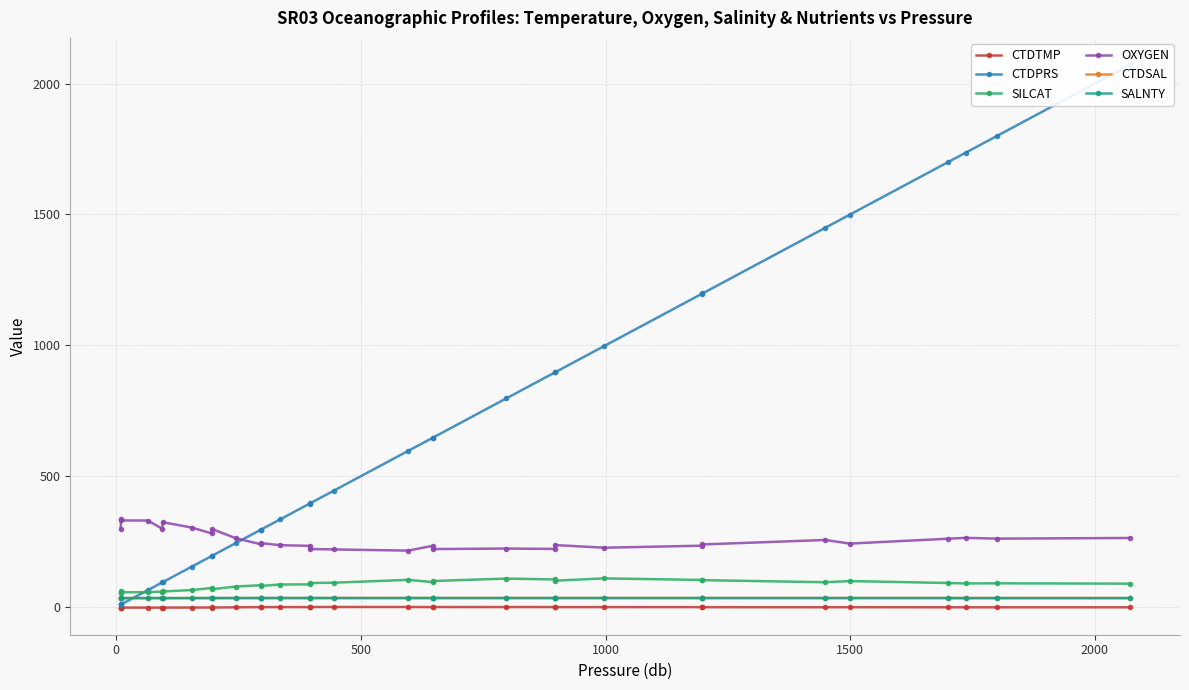

Reading left to right, extract all data points from this chart.

CTDTMP: -1.9	-1.9	-1.9	-1.9	-1.9	-1.8	-1.8	-1.4	-1.7	-0.8	-0.1	-0.2	-0.0	0.0	0.4	0.4	0.5	-0.0	0.3	0.1	0.2	-0.2	-0.0	-0.2	-0.3	-0.6	-0.3	-0.7	-0.8	-0.7	-0.8
CTDPRS: 9.4	10.0	10.2	65.0	94.6	95.0	154.9	195.3	195.4	245.5	295.9	296.0	335.5	395.7	396.3	445.4	596.8	646.8	646.9	797.1	897.1	897.3	997.4	1197.9	1198.0	1448.7	1499.2	1700.3	1735.8	1800.1	2070.7
SILCAT: 60.4	55.4	56.8	56.7	59.3	59.7	65.2	73.1	68.3	78.7	83.7	81.0	86.3	86.8	91.9	93.3	104.0	95.5	99.7	108.9	105.6	101.0	109.7	103.7	103.0	95.0	99.4	92.1	90.4	91.0	89.5
OXYGEN: 297.7	336.5	331.1	330.7	298.9	324.4	303.7	281.4	298.3	262.6	240.0	244.4	236.5	234.0	222.0	220.3	215.8	234.1	221.7	223.7	222.2	237.0	226.9	234.6	239.4	256.4	242.6	261.3	264.5	261.6	264.0
CTDSAL: 34.3	34.2	34.3	34.3	34.3	34.3	34.4	34.4	34.4	34.5	34.6	34.6	34.6	34.6	34.7	34.7	34.7	34.6	34.7	34.7	34.7	34.6	34.7	34.7	34.6	34.6	34.6	34.6	34.6	34.6	34.6
SALNTY: 34.4	34.2	34.4	34.5	34.6	34.4	34.6	34.6	34.6	34.7	34.7	34.7	34.6	34.7	34.7	34.6	34.7	34.7	34.7	34.7	34.7	34.6	34.6	34.6	34.6	34.6	34.6	34.6	34.3	34.3	34.3